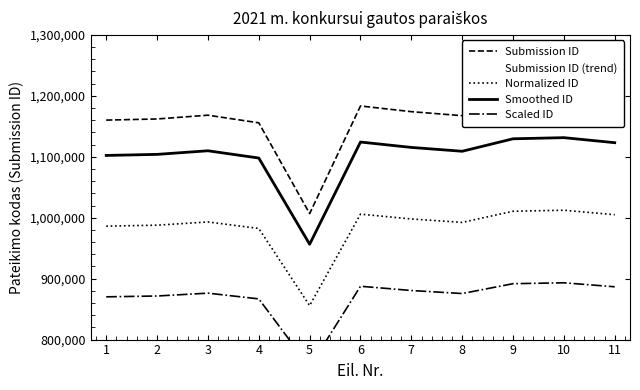

Rank the series at 3 from lowest to highest value.

Scaled ID, Normalized ID, Smoothed ID, Submission ID, Submission ID (trend)